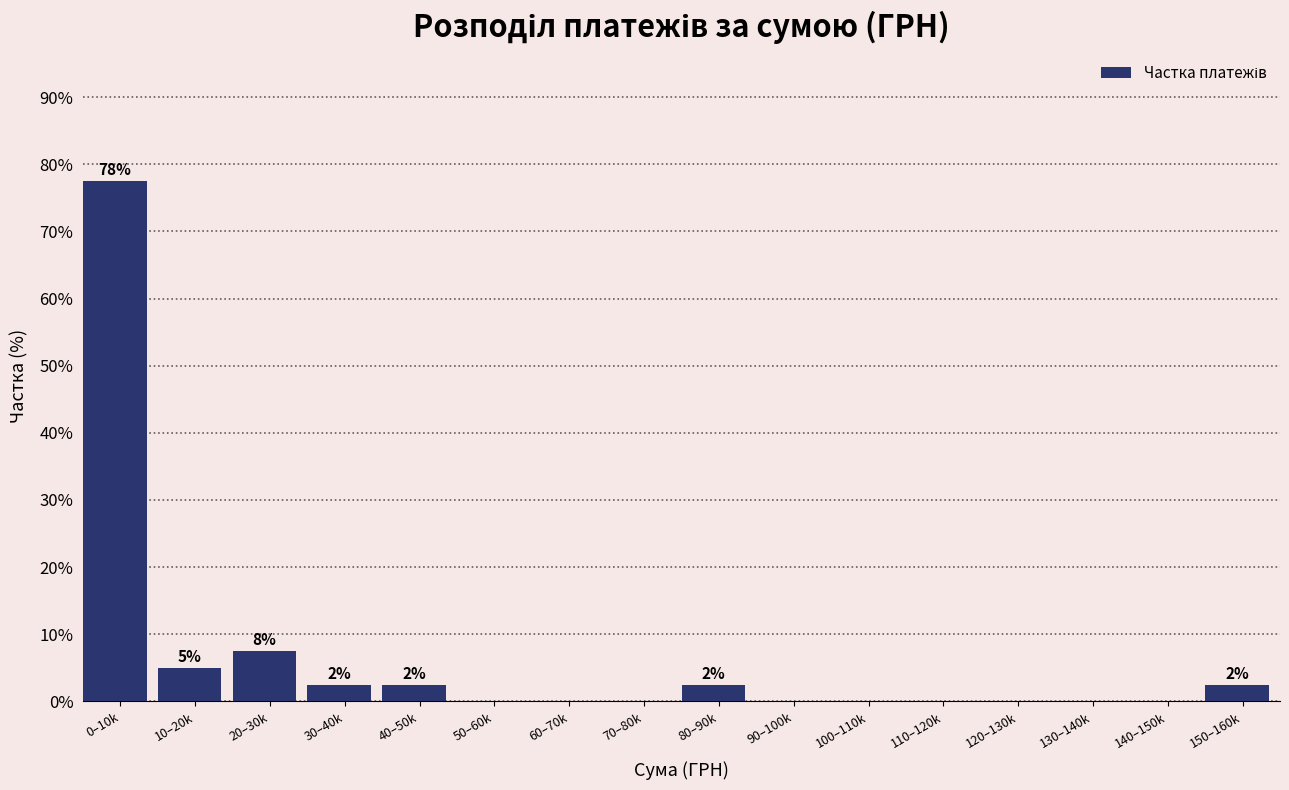

Reading left to right, what are all the values shown in this chart?

0–10k=77.5	10–20k=5.0	20–30k=7.5	30–40k=2.5	40–50k=2.5	50–60k=0.0	60–70k=0.0	70–80k=0.0	80–90k=2.5	90–100k=0.0	100–110k=0.0	110–120k=0.0	120–130k=0.0	130–140k=0.0	140–150k=0.0	150–160k=2.5